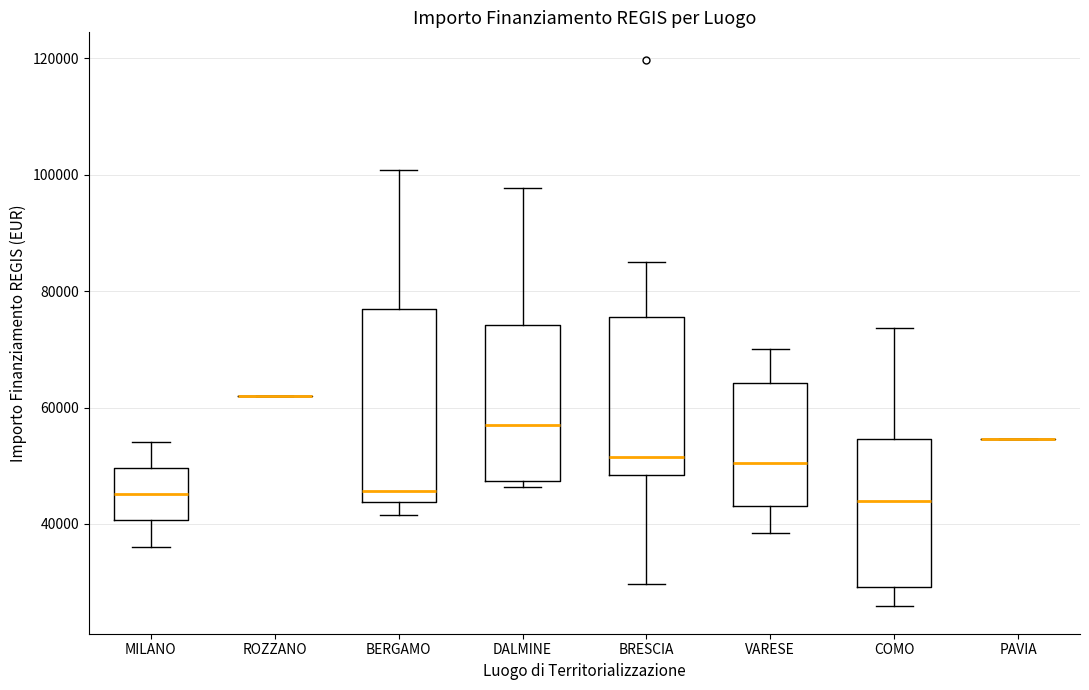

Where is the lower edge of the box for MILANO on the y-axis? The values are not printed on the chart, so give them approximately, as read against the axis.

40000